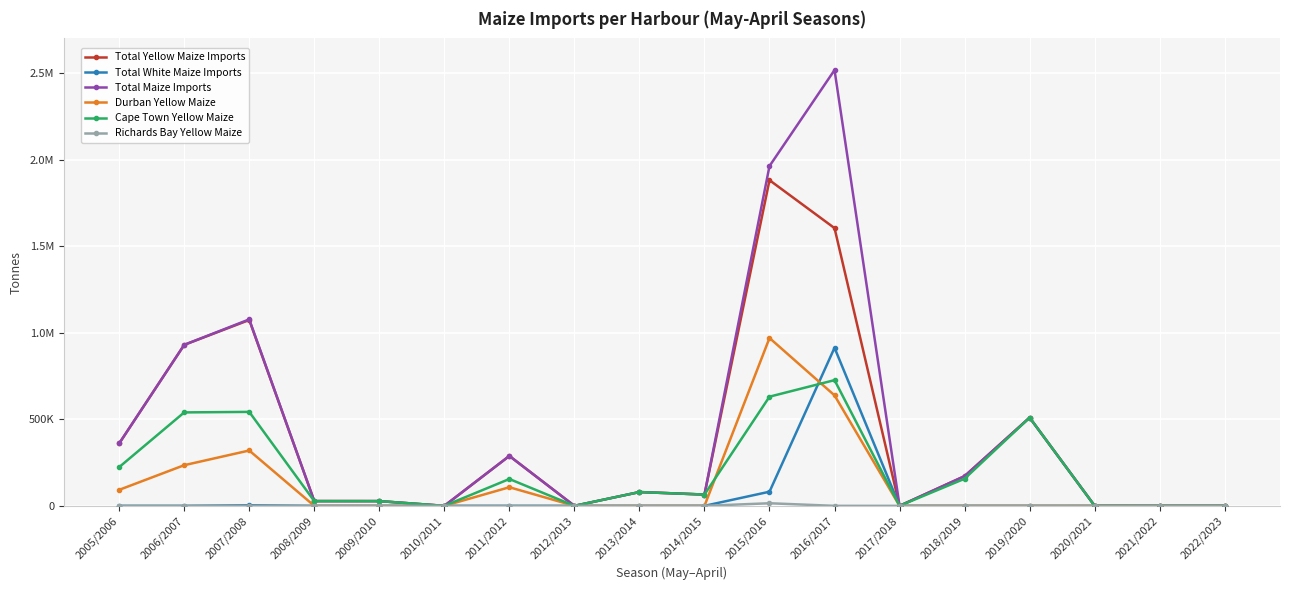

Between 2007/2008 and 2021/2022, which is larger?

2007/2008